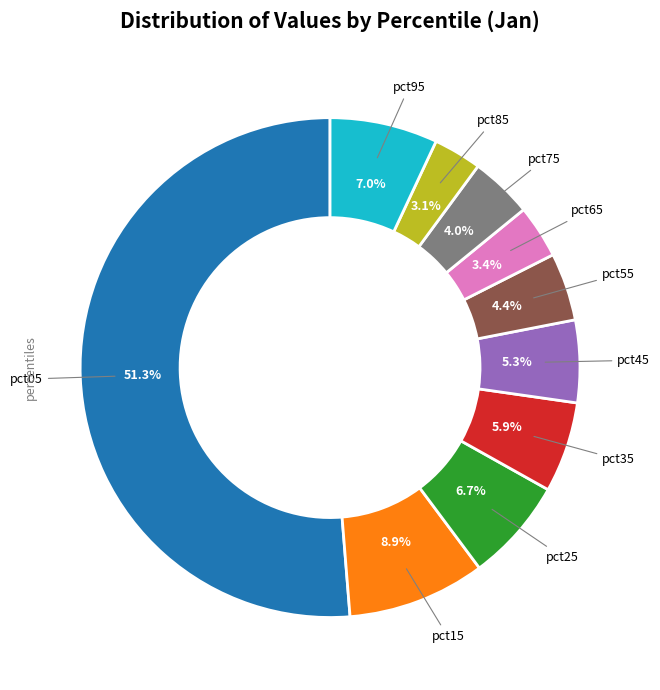

Is there any slice that represents more than half of the pie?

Yes